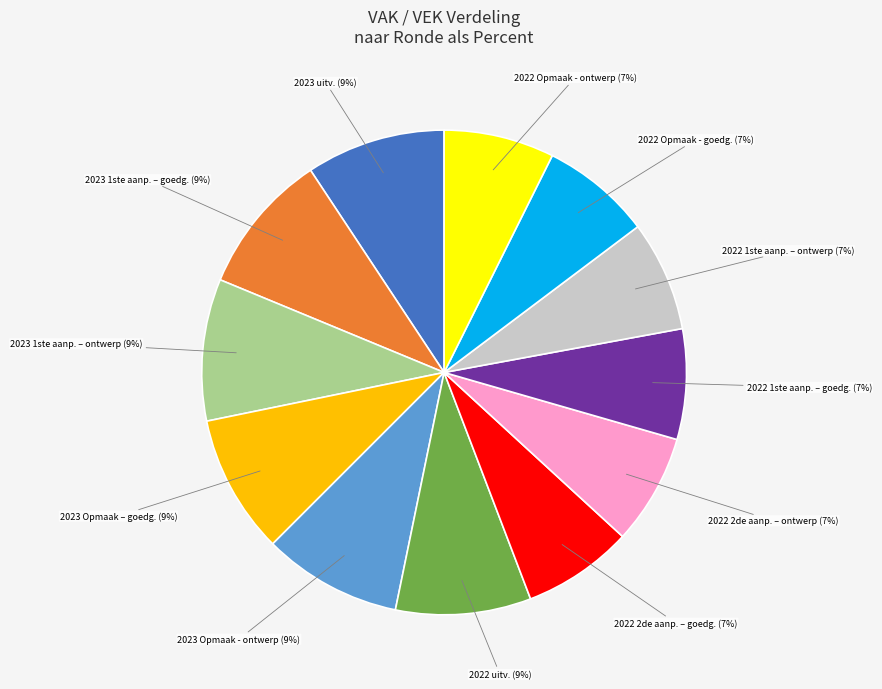

To the nearest percent, what is the average slice percentage?

8%